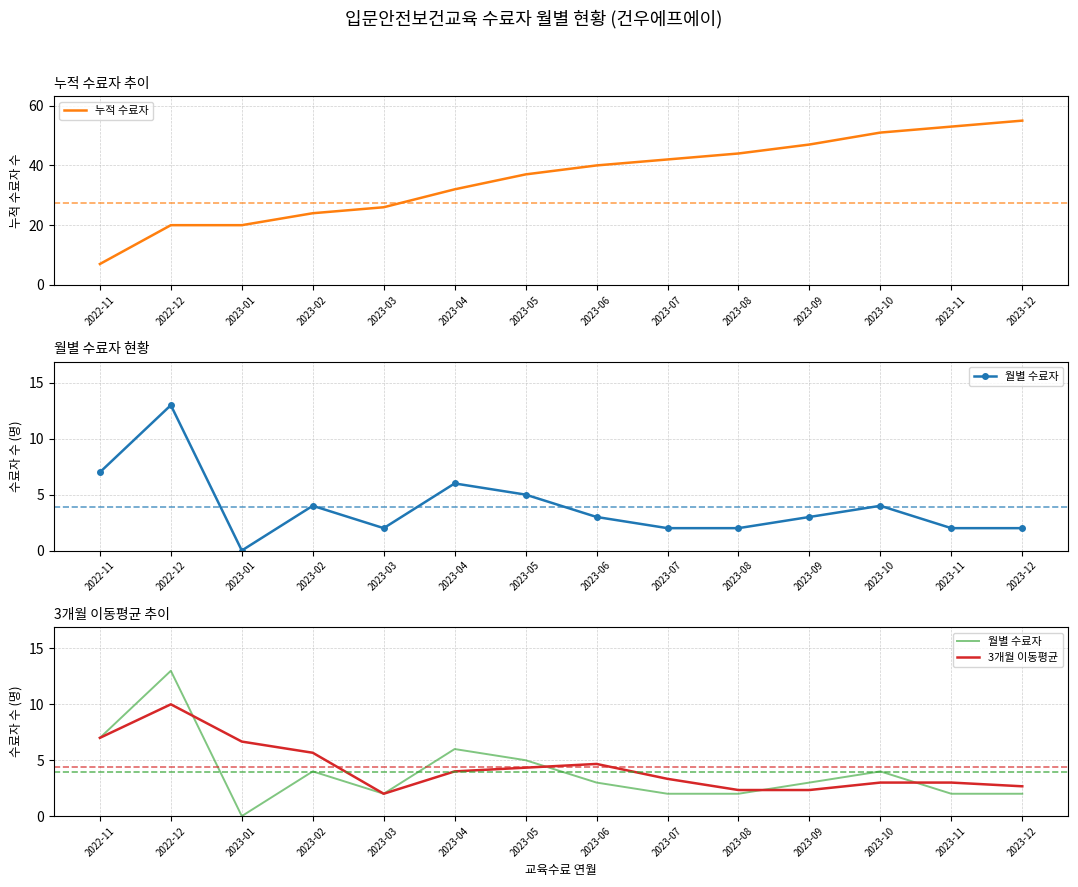

Is it true that 월별 수료자 equals 12.5 at 2022-11?

False